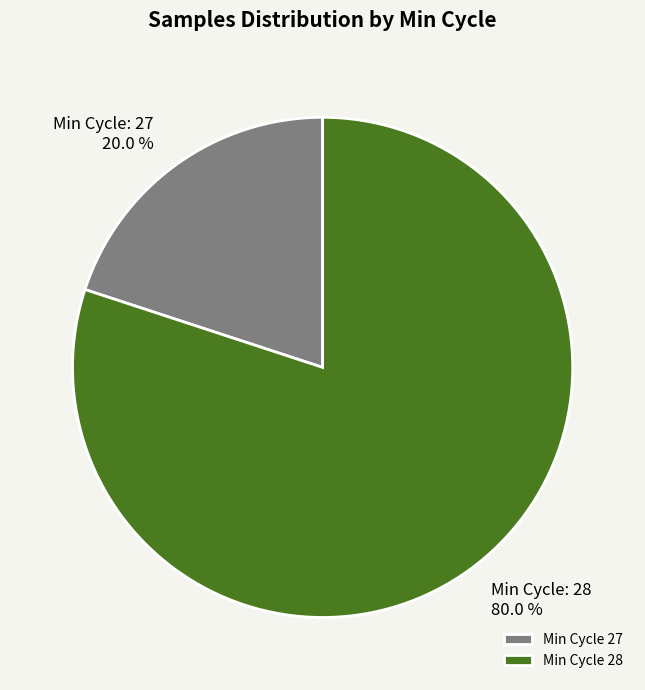

Which has a higher value, Min Cycle 28 or Min Cycle 27?

Min Cycle 28